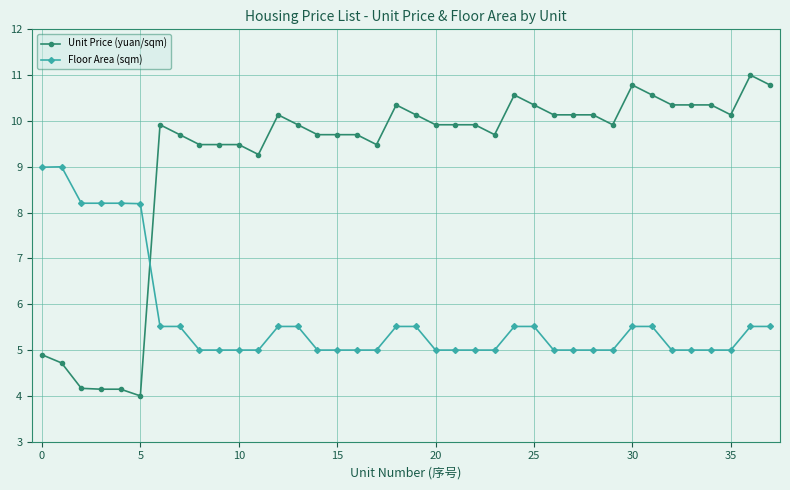

What is the difference between the maximum and minimum values in the Floor Area (sqm) series?

4.0